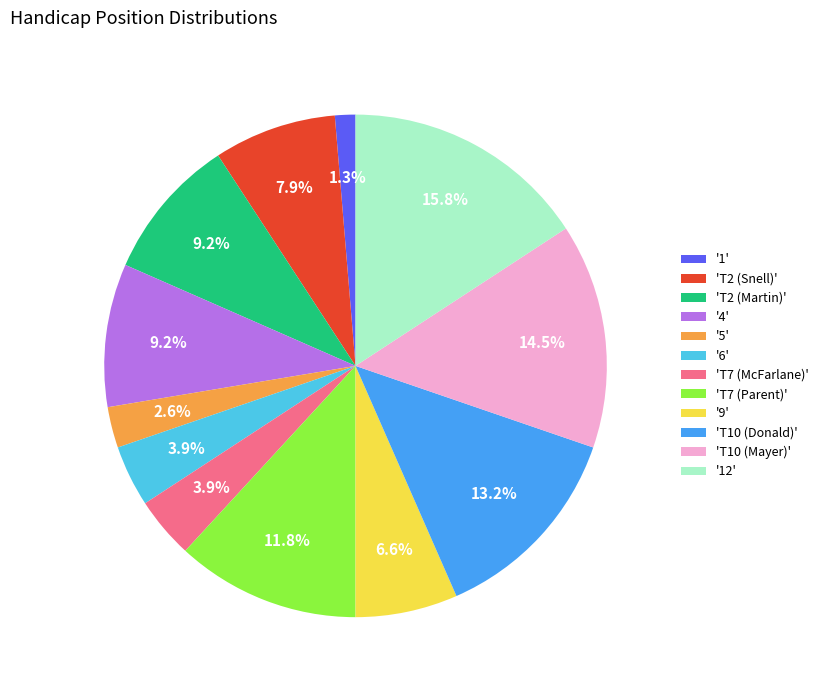

Which has a higher value, '9' or '5'?

'9'